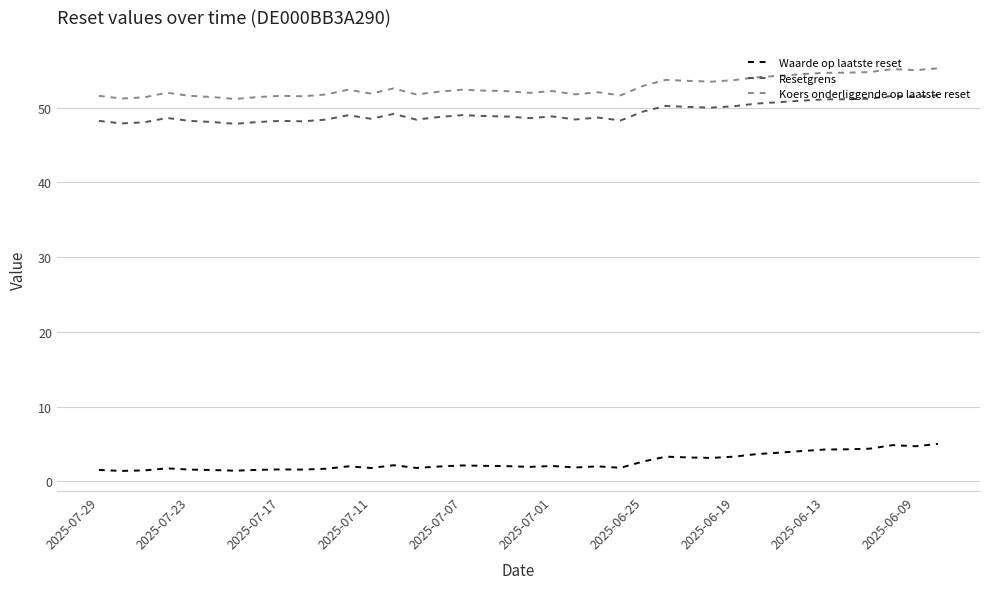

Which series has the largest total across all categories?

Koers onderliggende op laatste reset